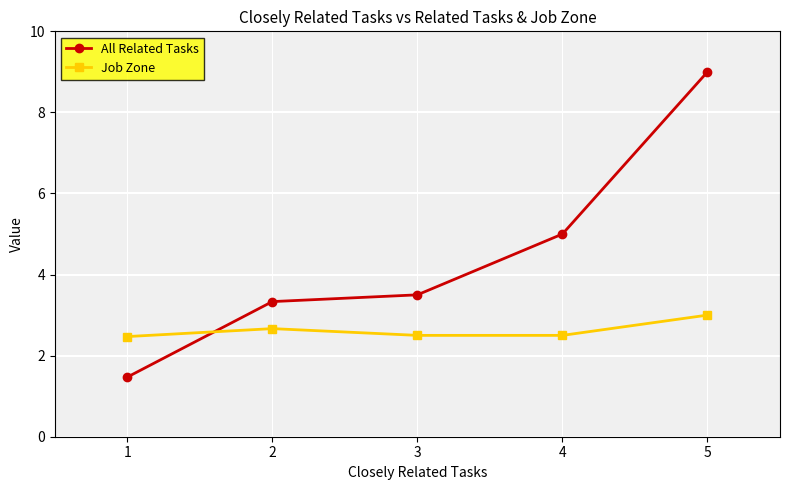

What is the total value across all series at 5?

12.0